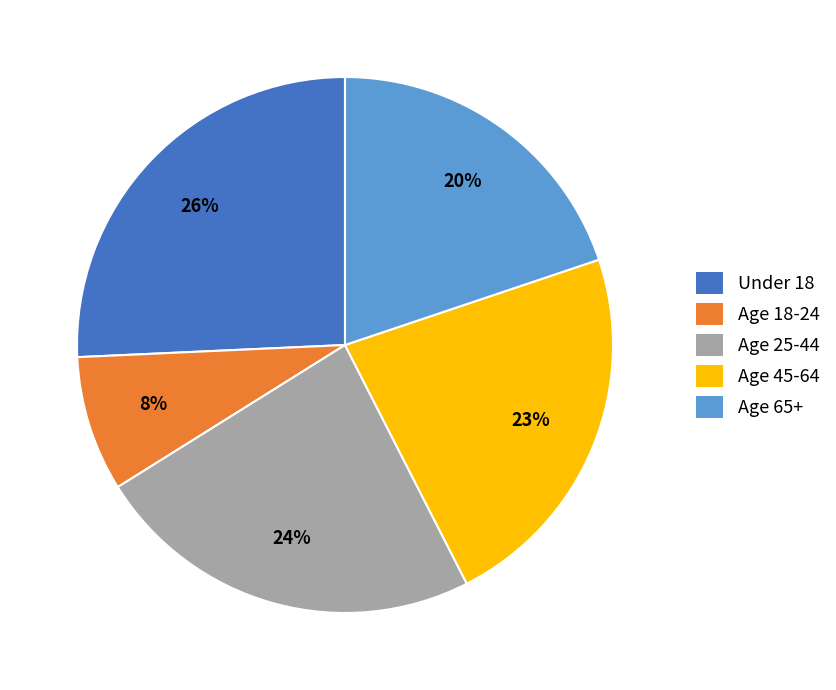

Is there a majority slice in this chart?

No